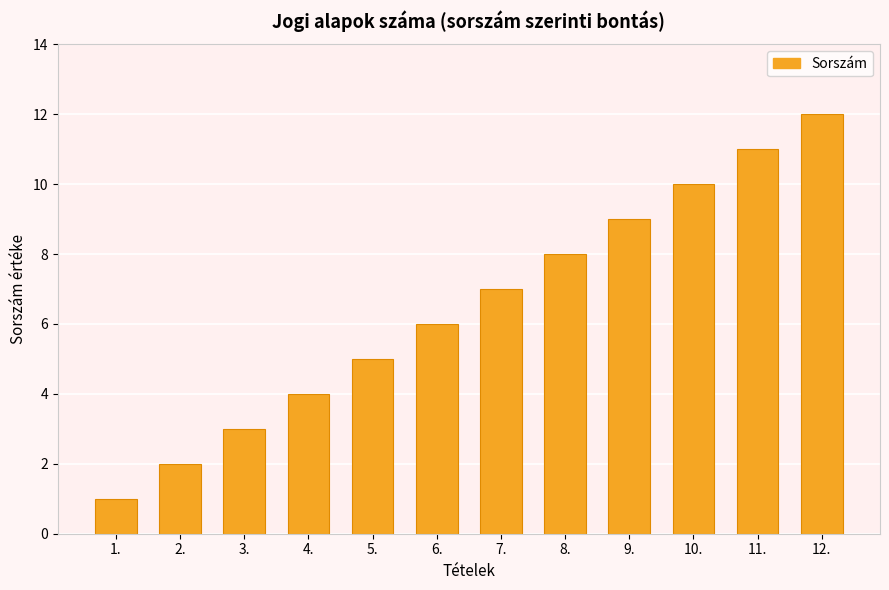

What is the smallest value displayed?

1